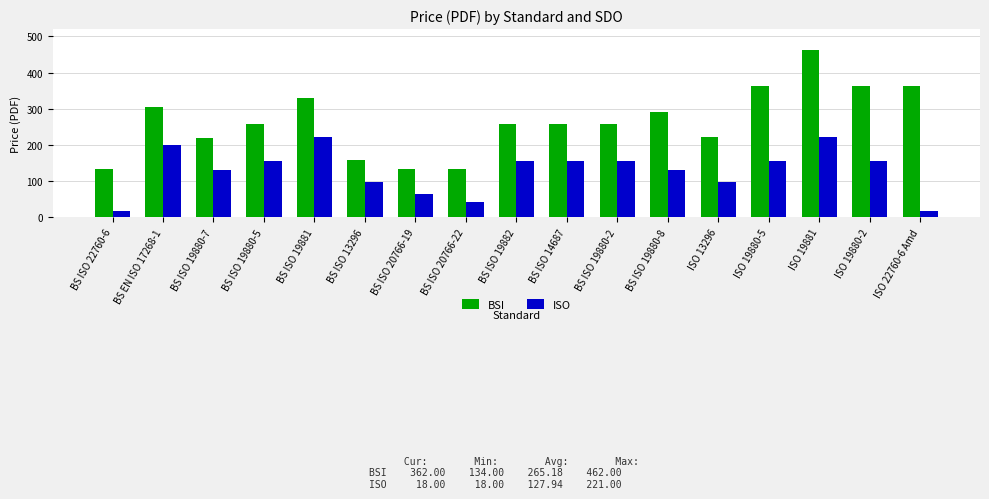

What is the difference between the highest and lowest values at BS EN ISO 17268-1?

107